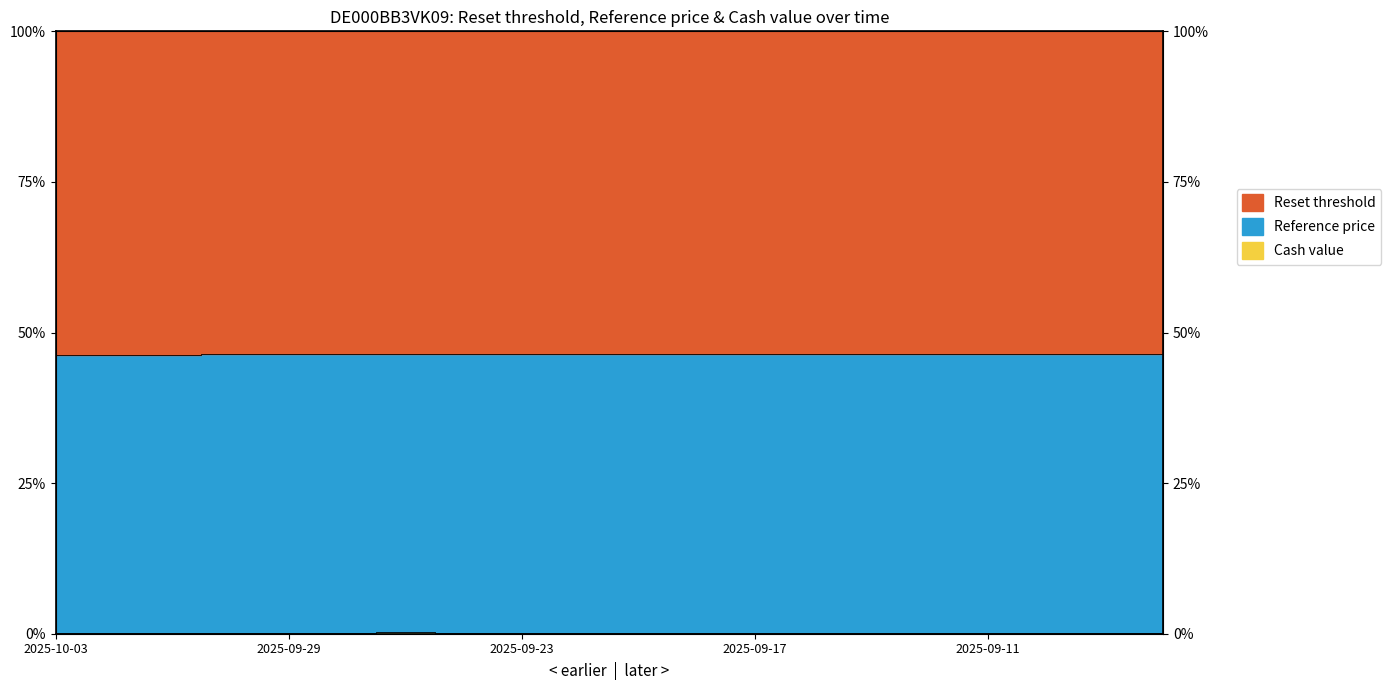

Between 2025-09-29 and 2025-09-24, which series saw the biggest shift?

Reset threshold